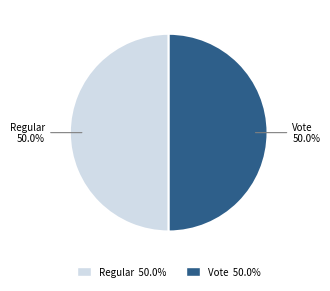

How many segments does this pie chart have?

2